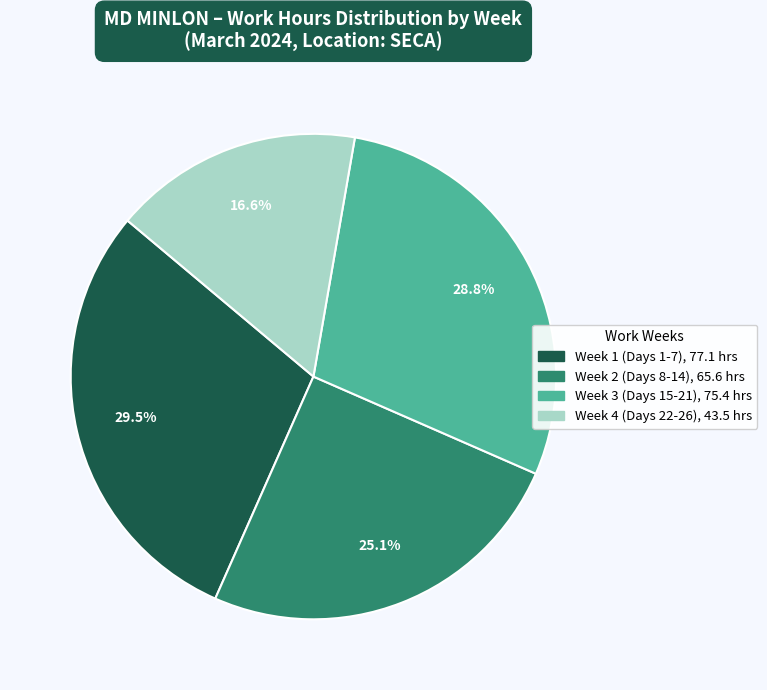

Is there a majority slice in this chart?

No